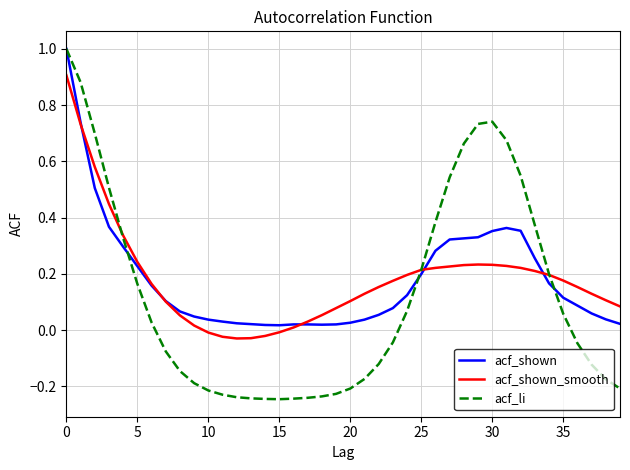

Does the chart have visible grid lines?

Yes